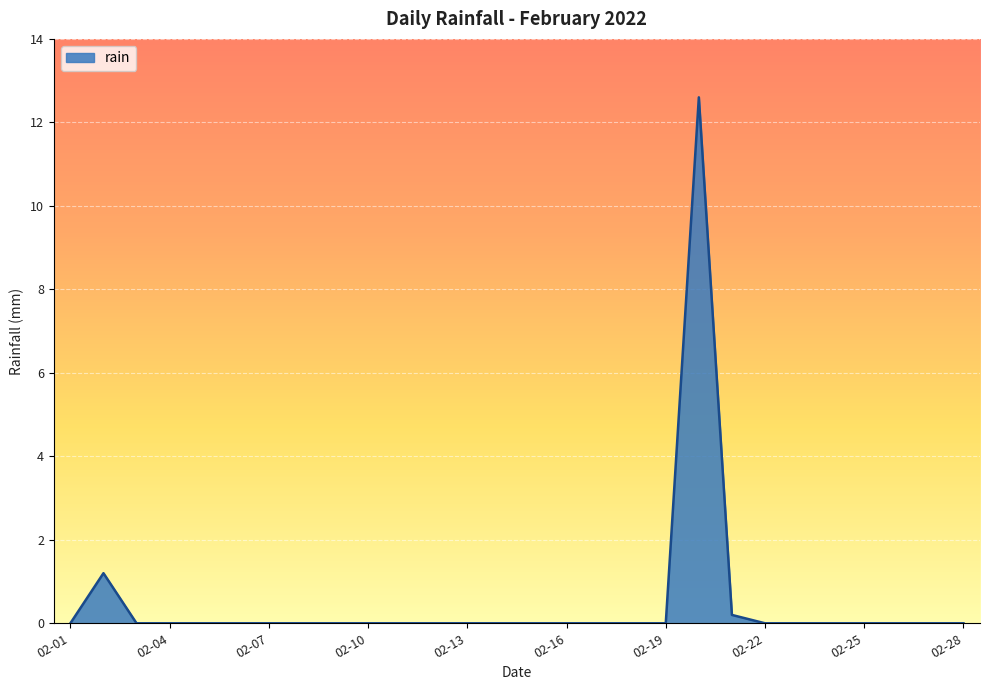

What is the difference between the maximum and minimum values?

12.6